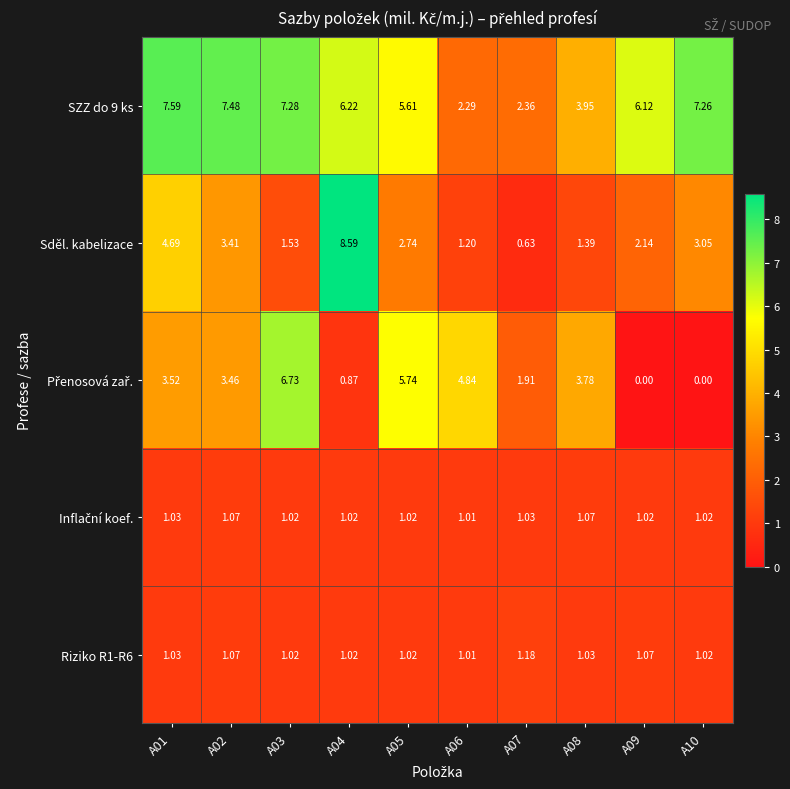

At which category is the sum across all series the highest?

A01